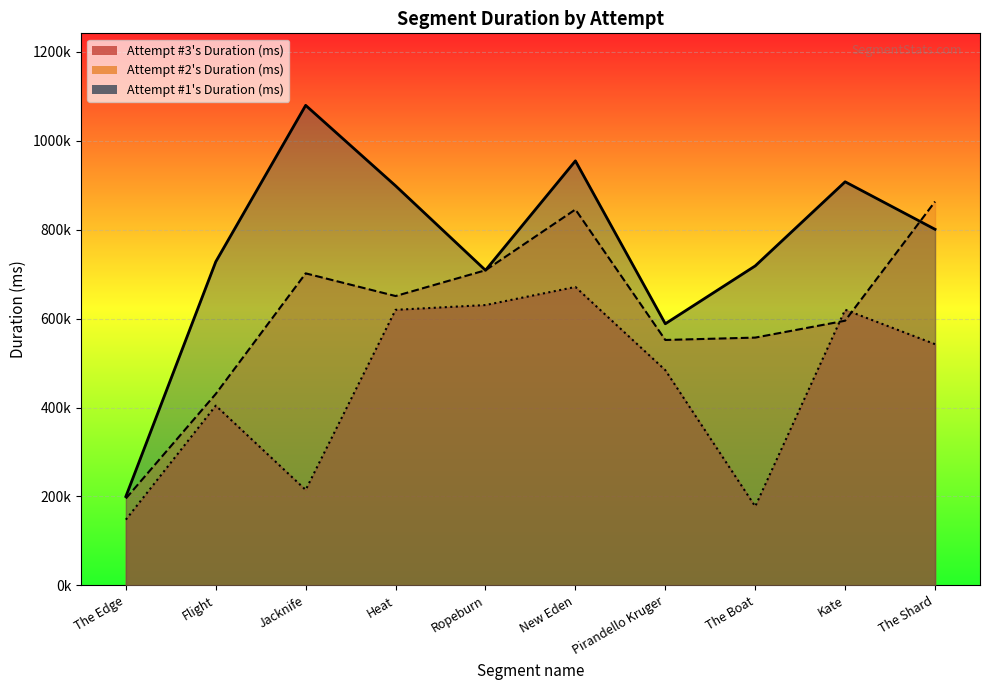

What is the value of the Attempt #3's Duration (ms) point at the 9th from the left?

619951